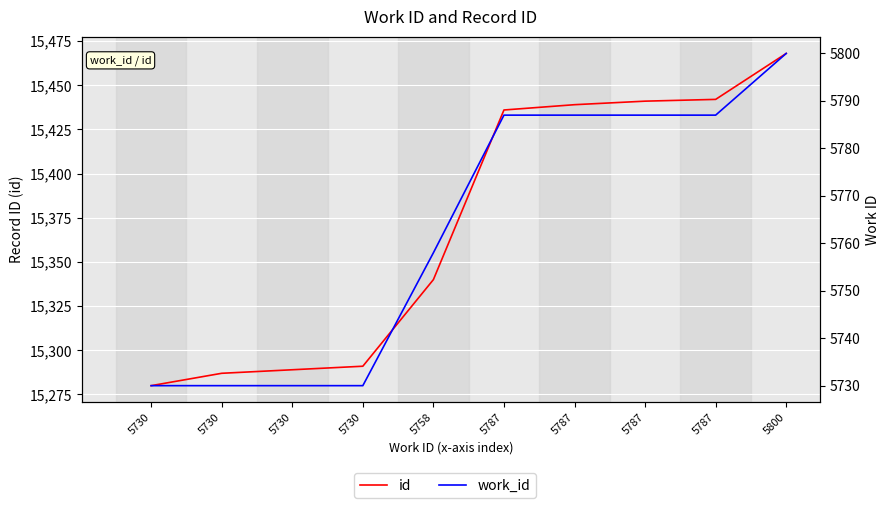

At how many categories does at least one series exceed 7689?

10